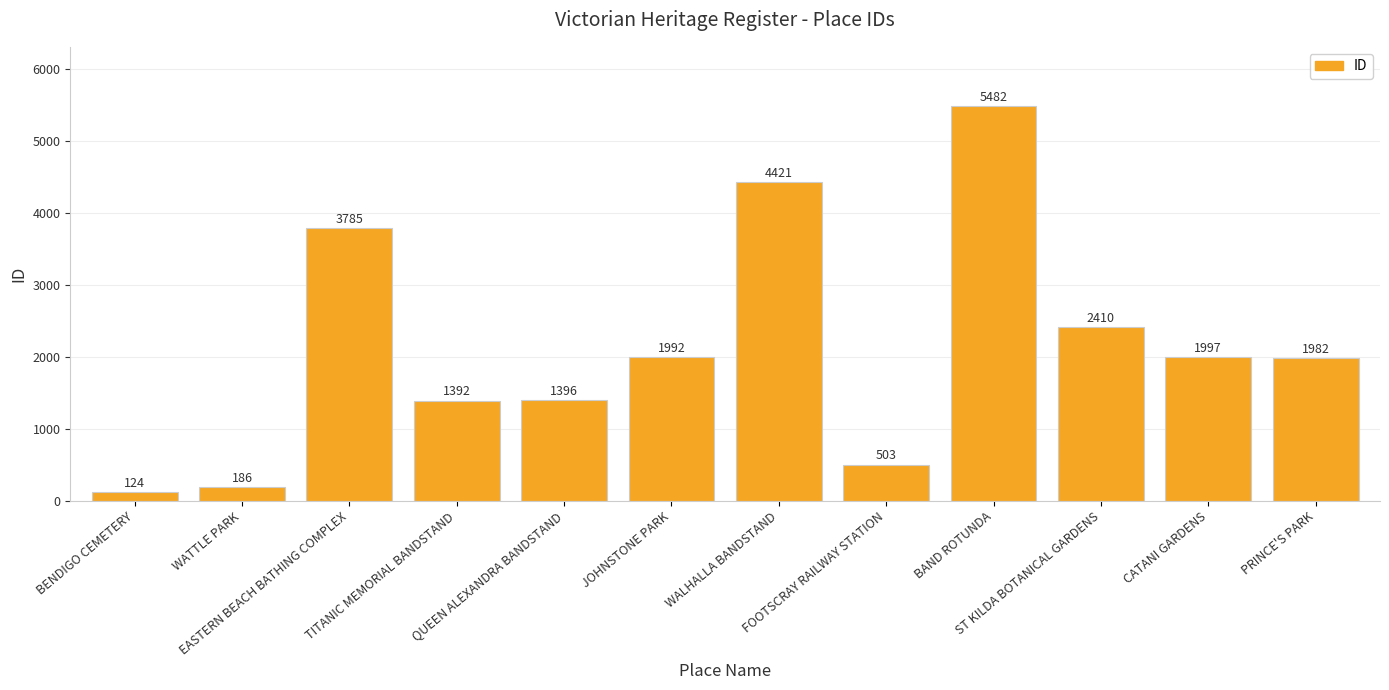

How many bars are there in total?

12